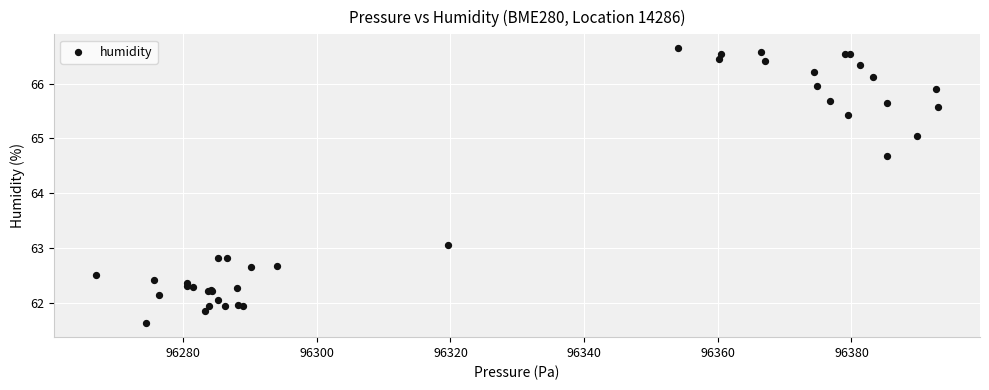

What Y value in the scatter plot is closest to 64?

64.7